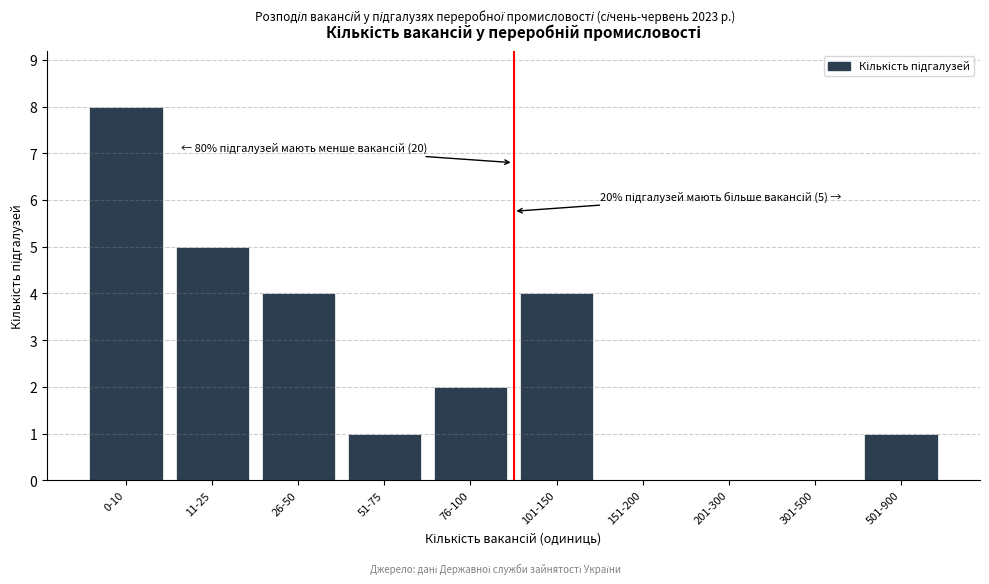

Reading left to right, list all the values displayed in this chart.

0-10=8	11-25=5	26-50=4	51-75=1	76-100=2	101-150=4	151-200=0	201-300=0	301-500=0	501-900=1